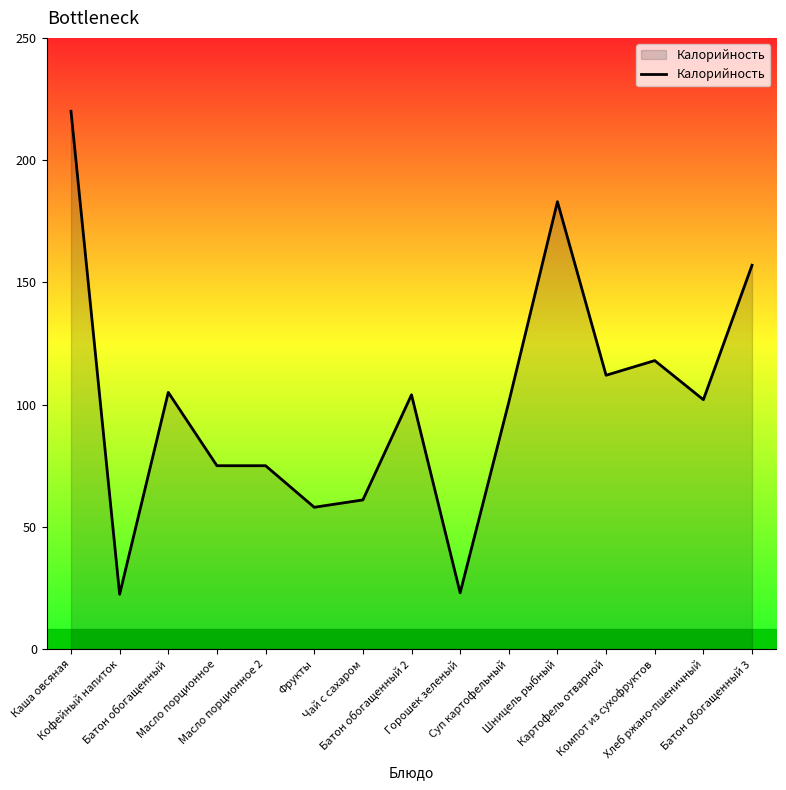

True or false: there are more than 2 points higher than both neighbors.

True